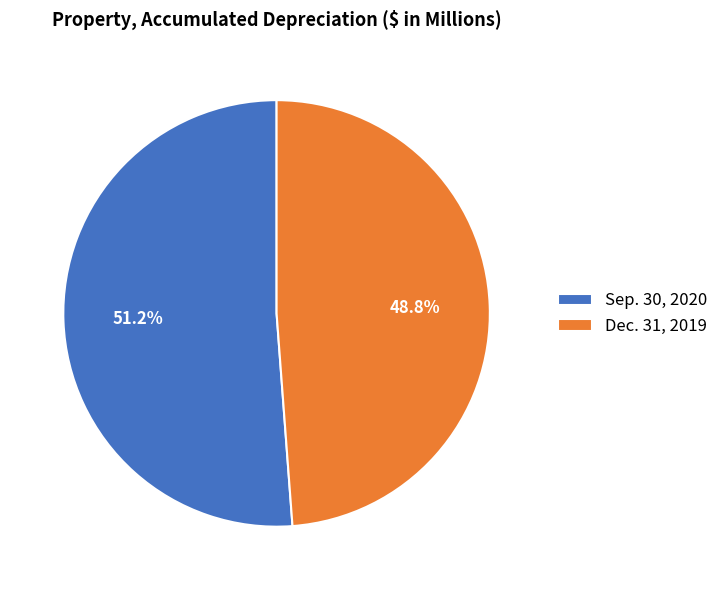

What percentage is NOT represented by Dec. 31, 2019?

51.2%